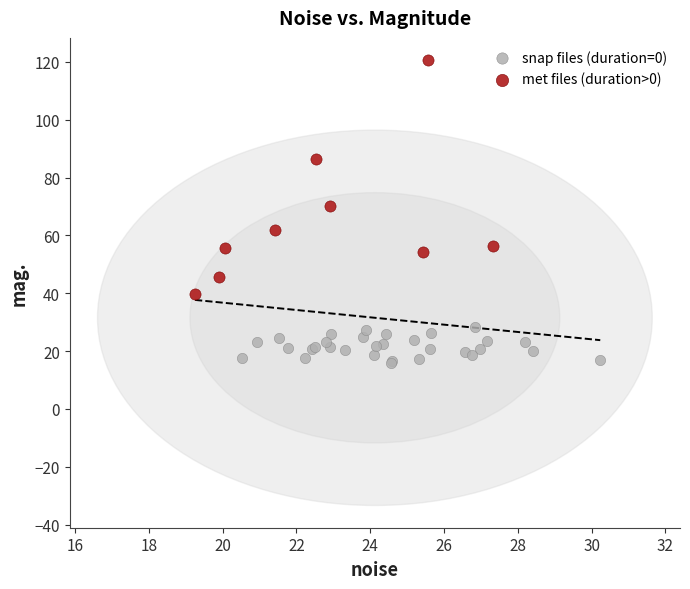

Which series has the largest Y range (max minus min)?

met files (duration>0)